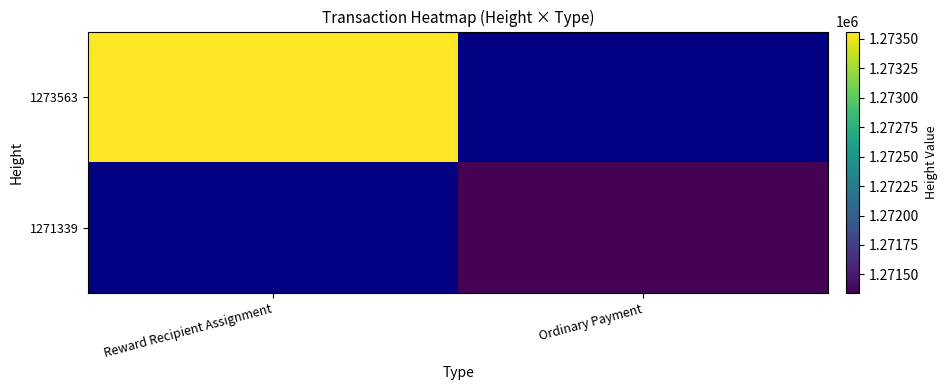

What is the difference between the highest and lowest values at Ordinary Payment?

1271339